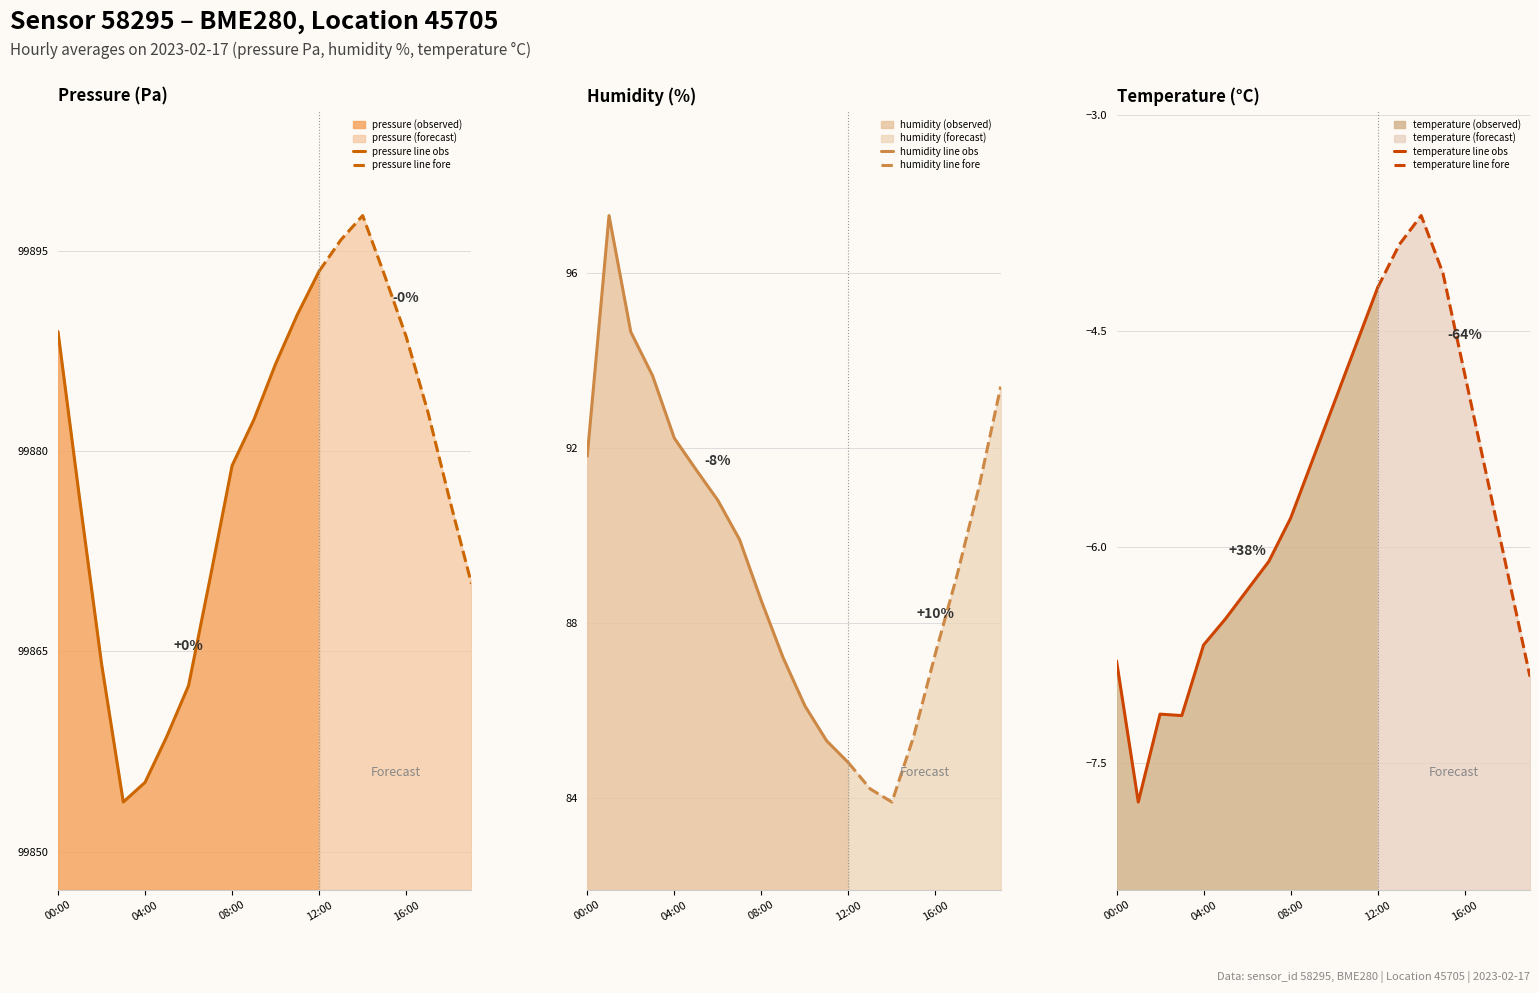

What is the value of the temperature point at the 13th from the left?

-4.2